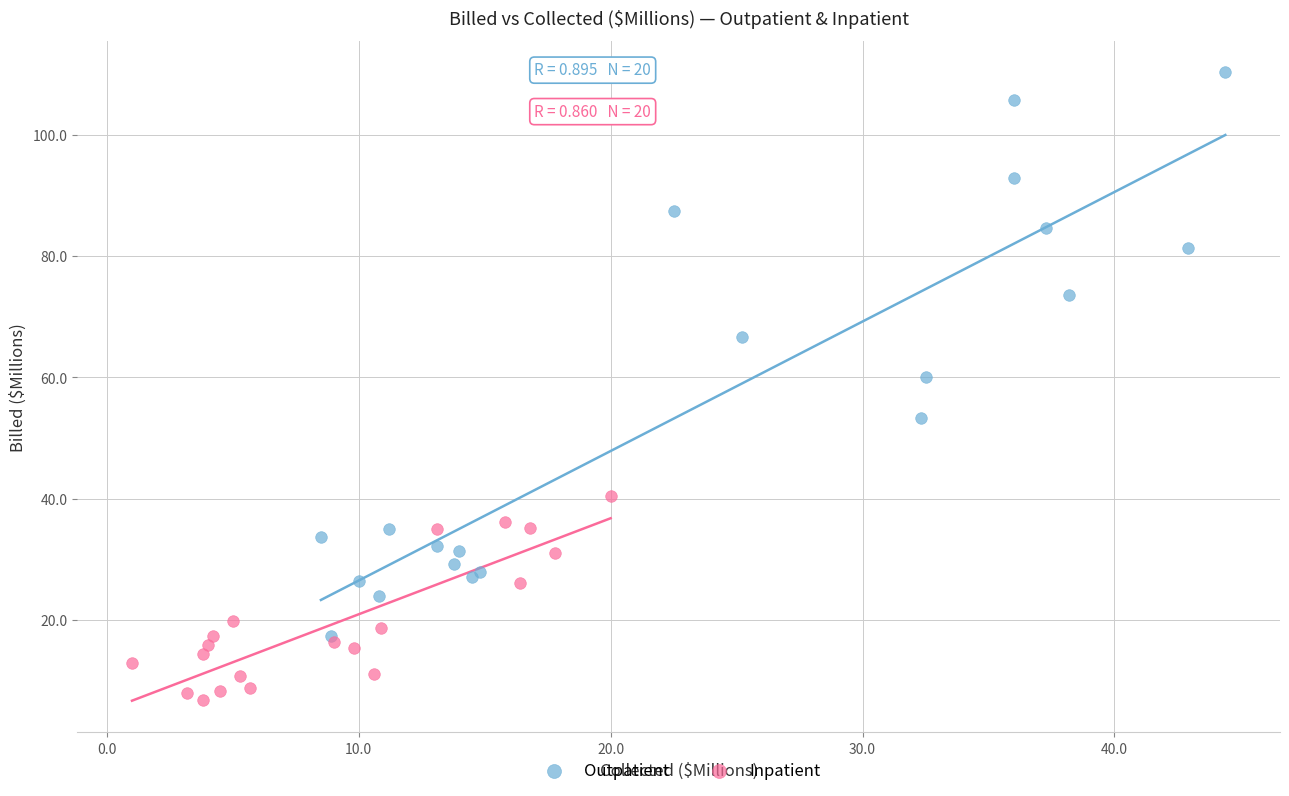

Which series contains the lowest Y value?

Inpatient